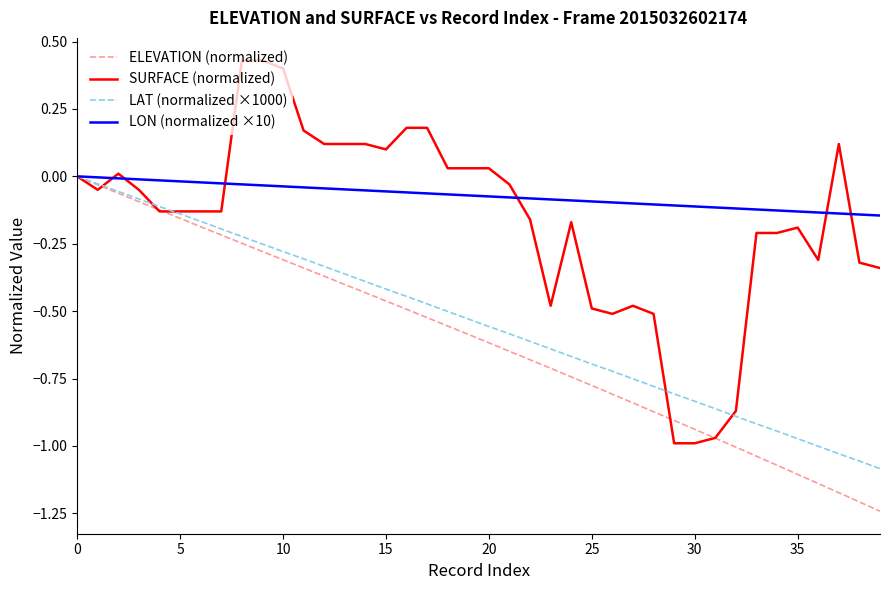

Which series has the widest spread of values?

SURFACE (normalized)